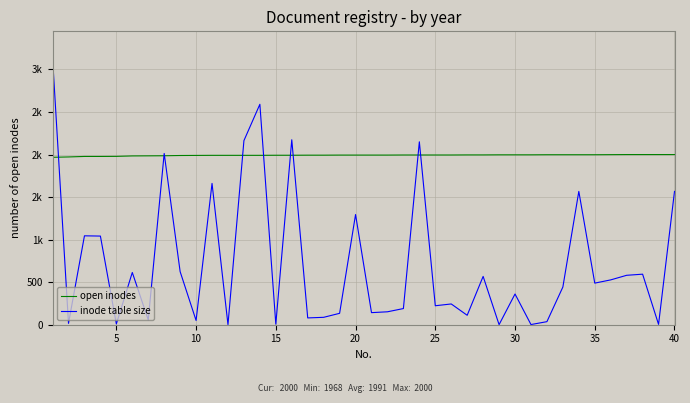

What are all the series names shown in the legend?

open inodes, inode table size